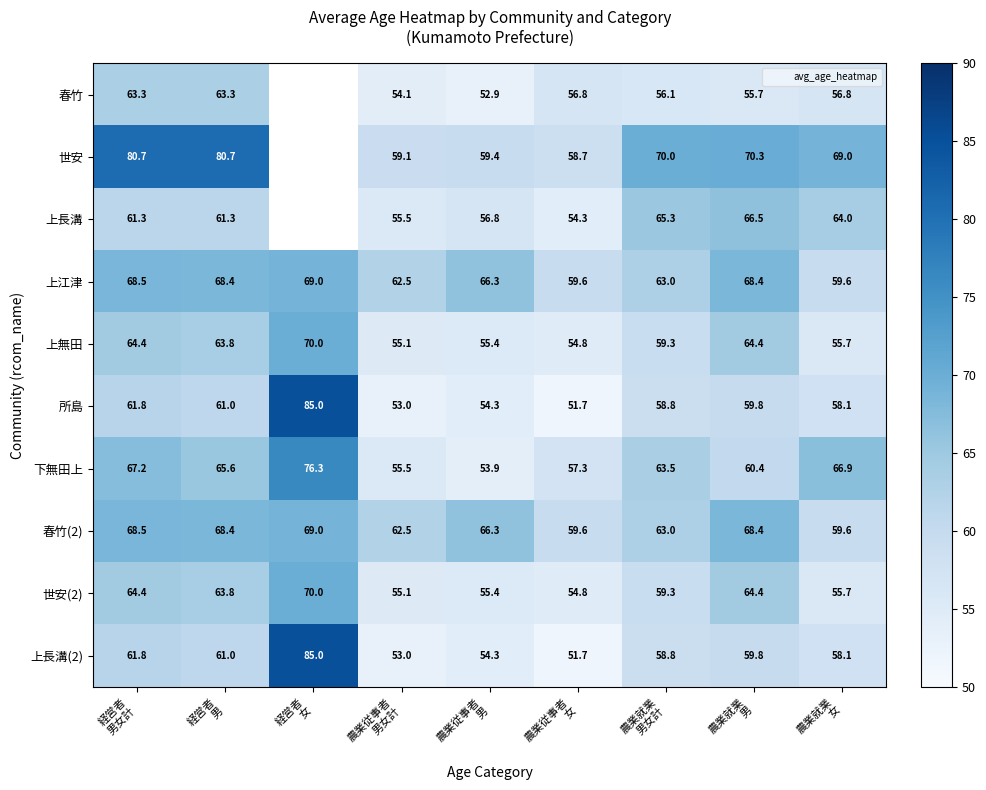

Is the value of 春竹(2) at 農業就業 女 greater than the value of 上長溝(2) at 農業就業 男?

No